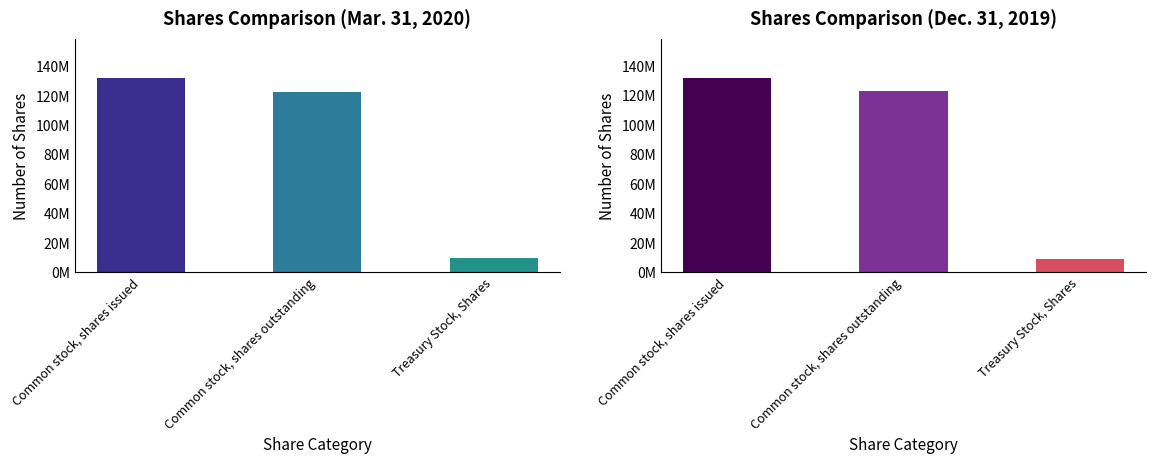

How many bars are there in total?

6